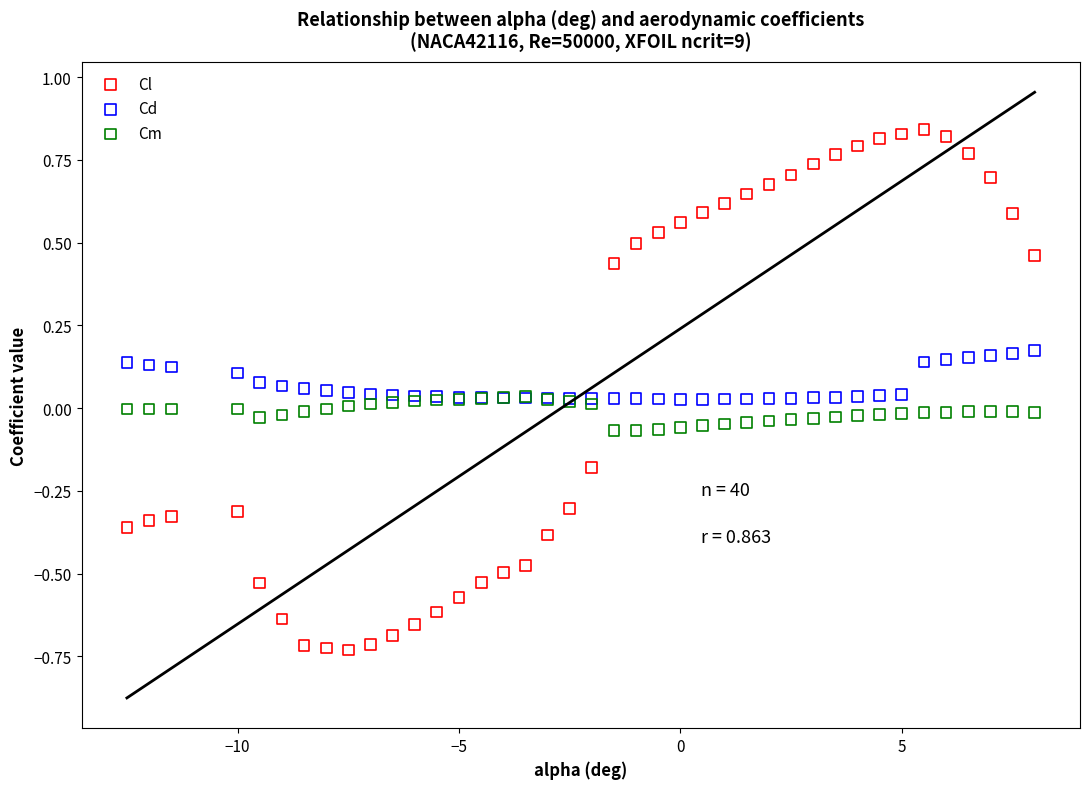

Which series reaches the minimum Y coordinate?

Cl